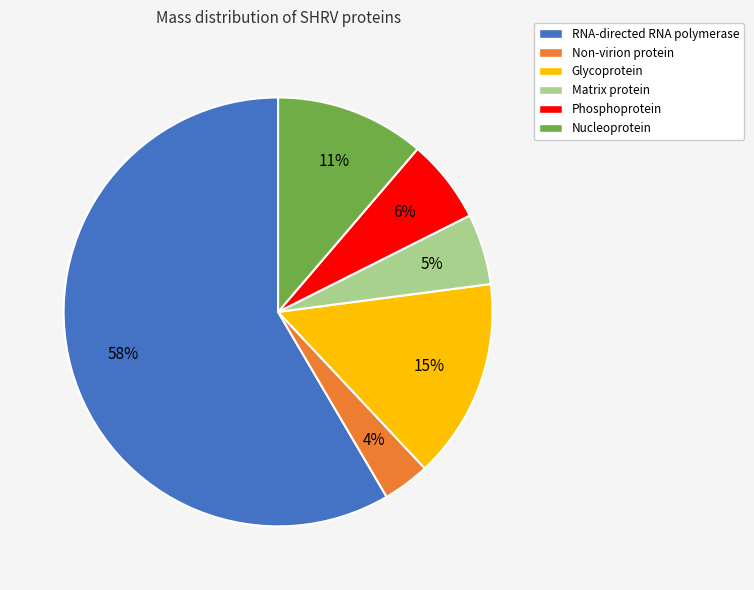

Does Nucleoprotein account for over 50% of the chart?

No